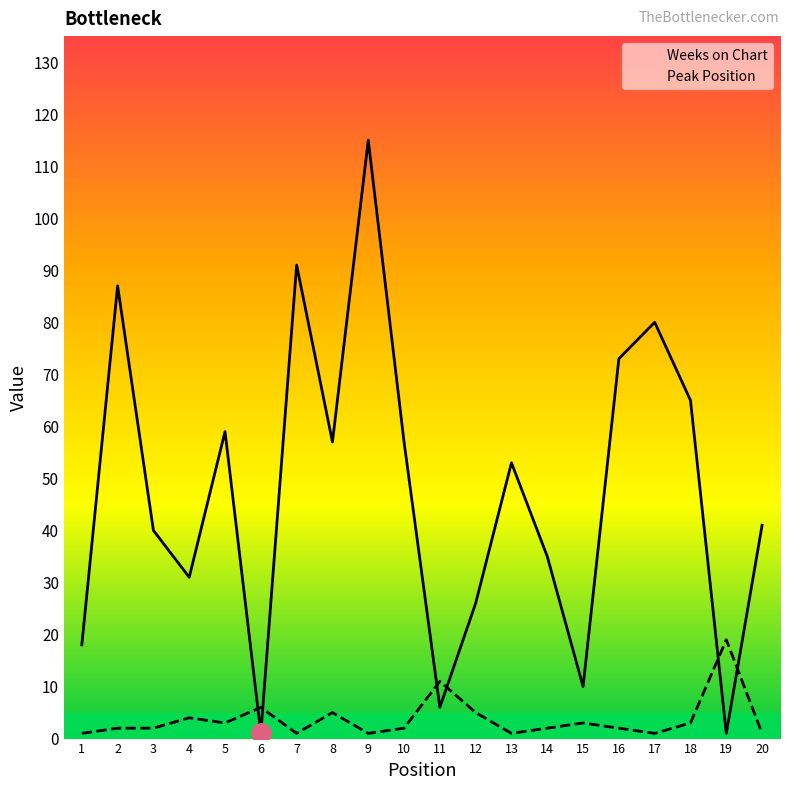

What is the difference between the second highest and minimum values in the Weeks on Chart series?

90